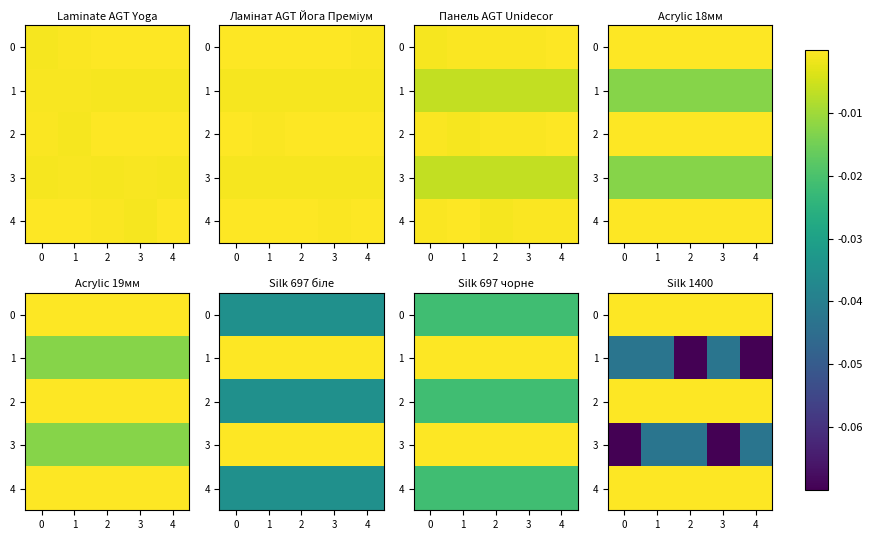

Is the value of row_4 at 2 greater than the value of row_0 at −1?

No